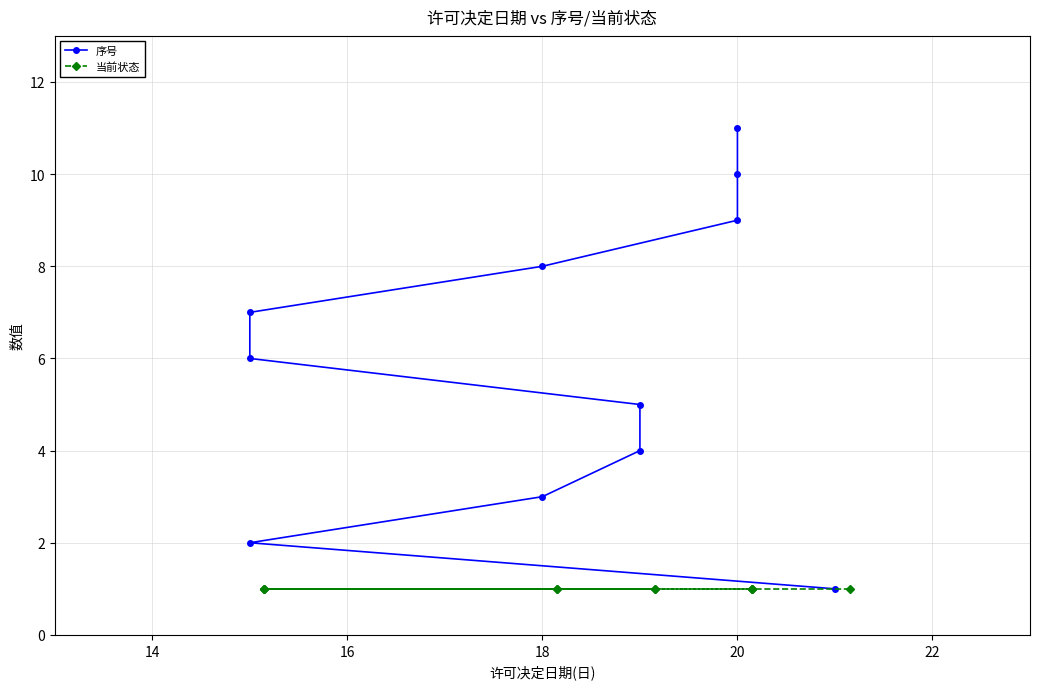

True or false: 当前状态 and 序号 cross at least once.

False